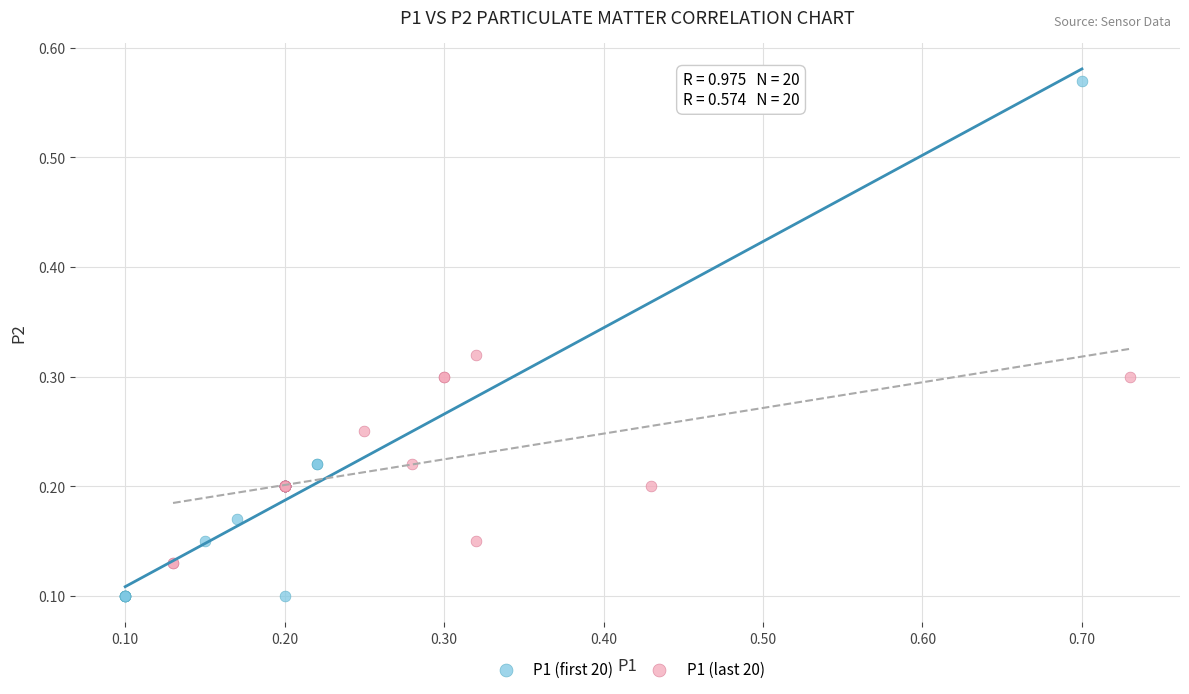

Which series contains the lowest Y value?

P1 (first 20)